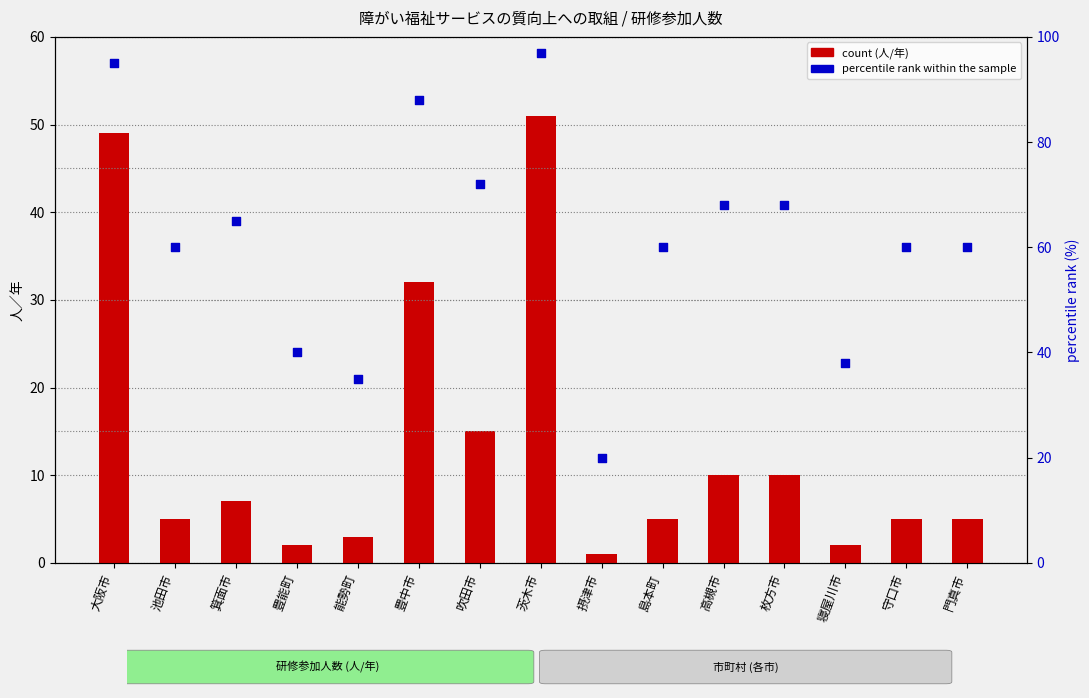

What is the total value across all series at 豊能町?

42